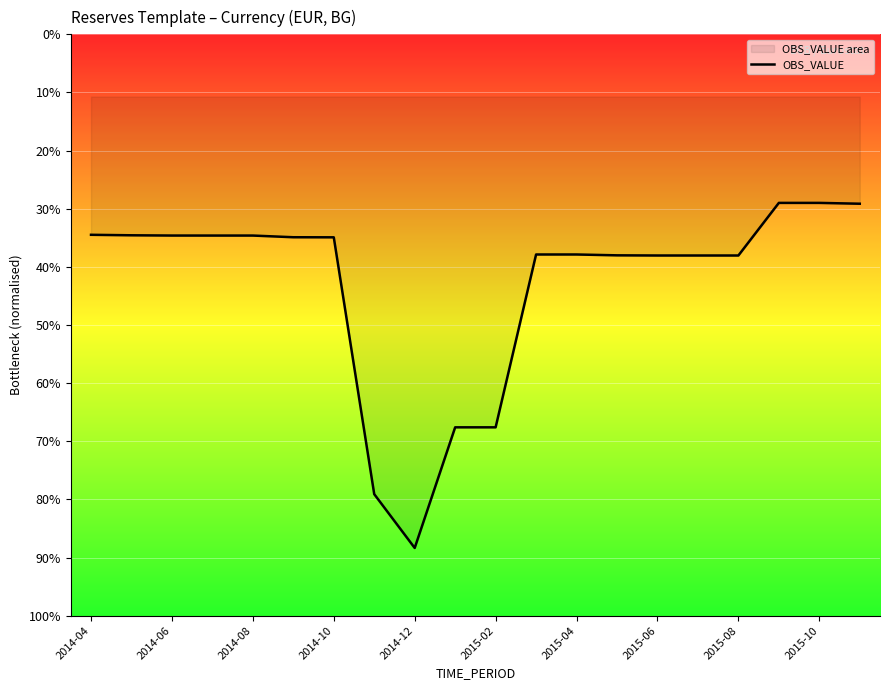

Count the number of values greater than -1039.

9